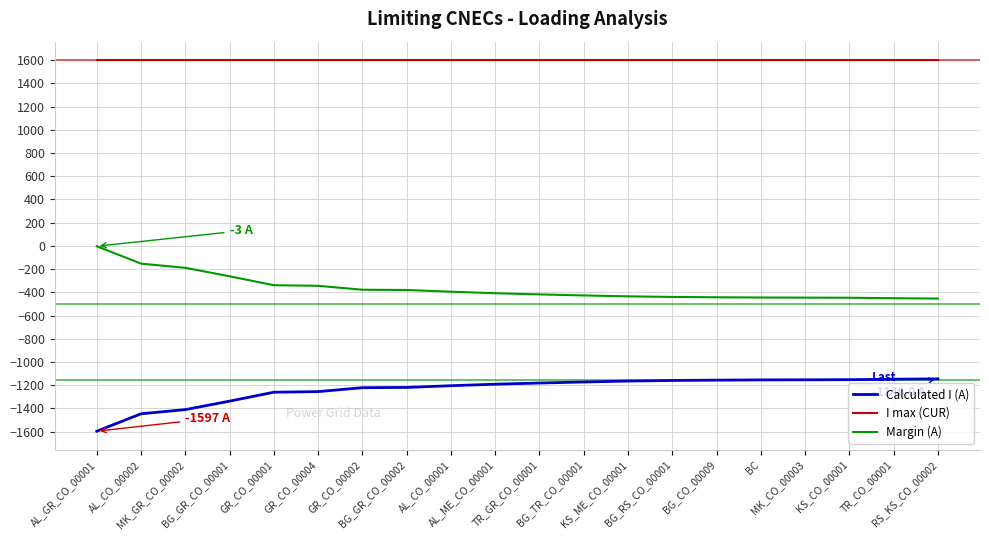

What is the difference between the second highest and minimum values in the Margin (A) series?

301